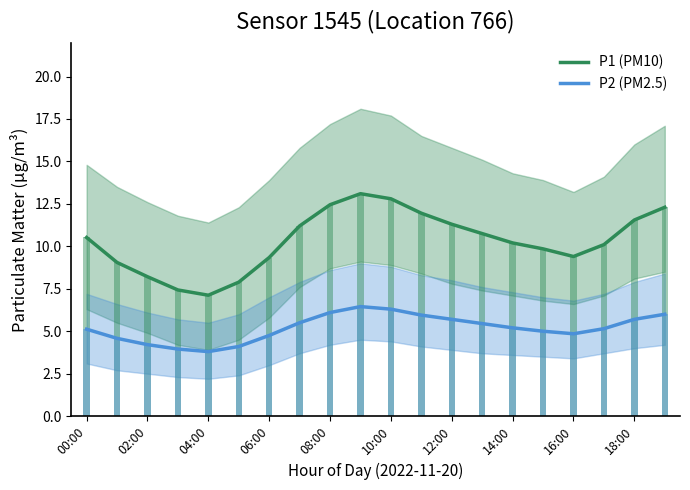

What is the minimum value for P1 (PM10)?

7.1